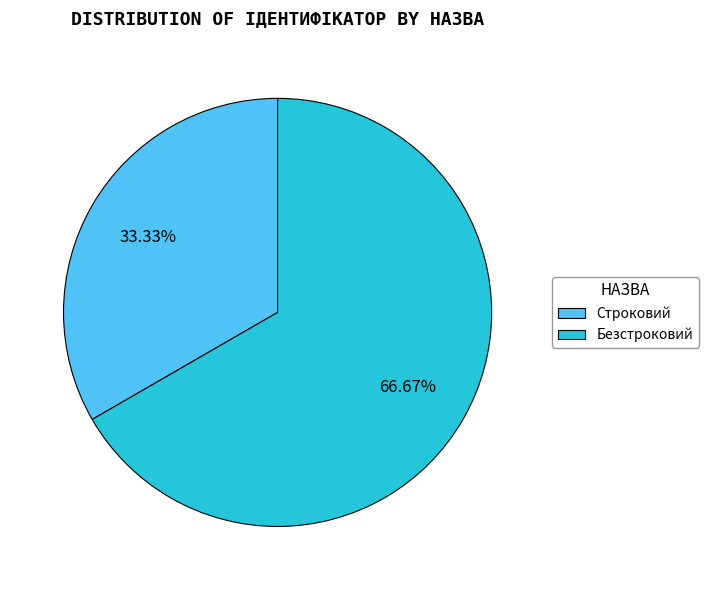

Which category has the smallest portion of the pie?

Строковий